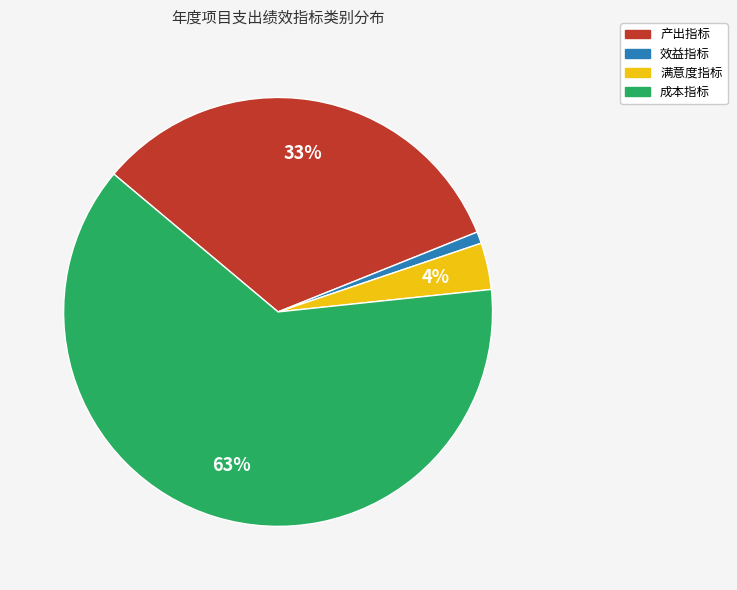

To the nearest percent, what portion does 效益指标 represent?

1%